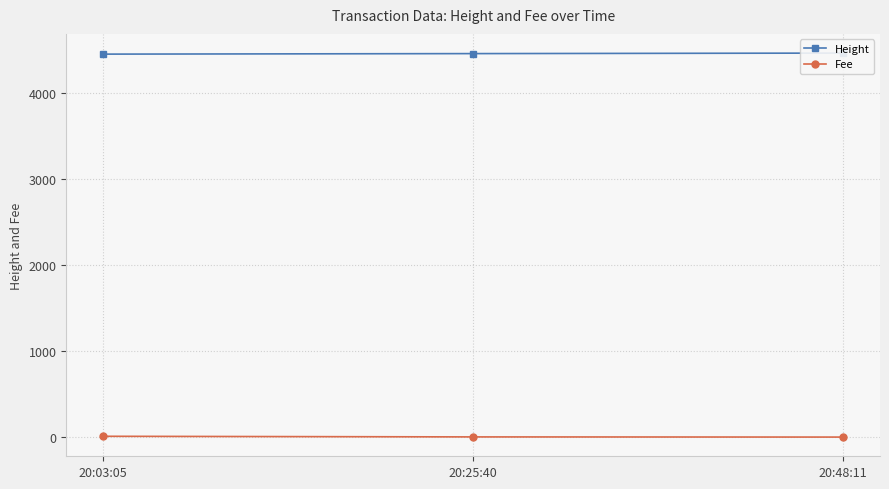

What is the approximate value of Height at 20:03:05?

4451.0